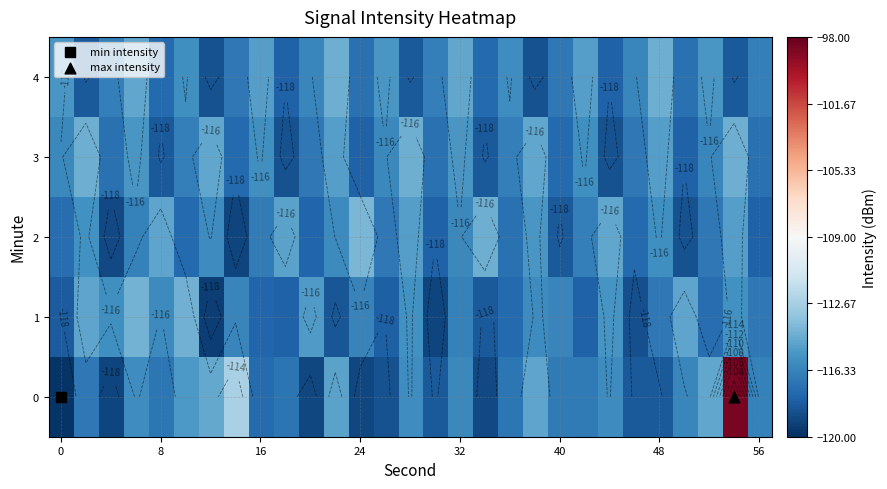

Rank the series at 8 from highest to lowest value.

2, 1, 0, 4, 3